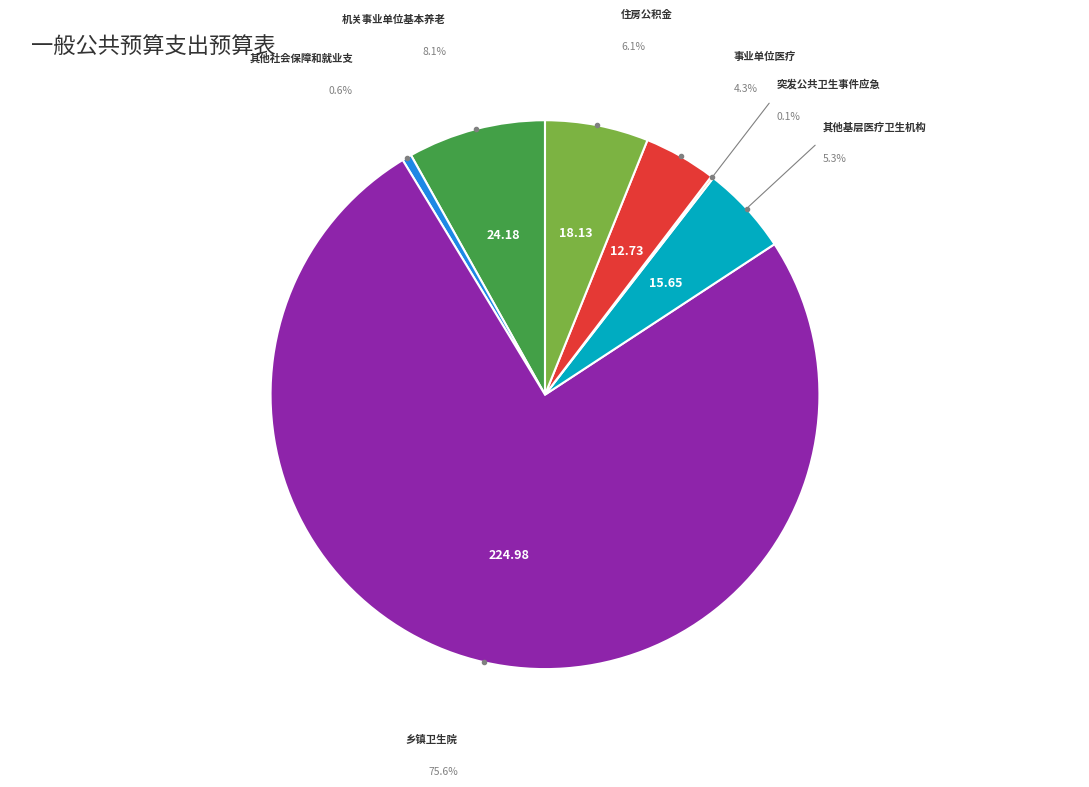

True or false: 住房公积金 accounts for 6% of the total.

True